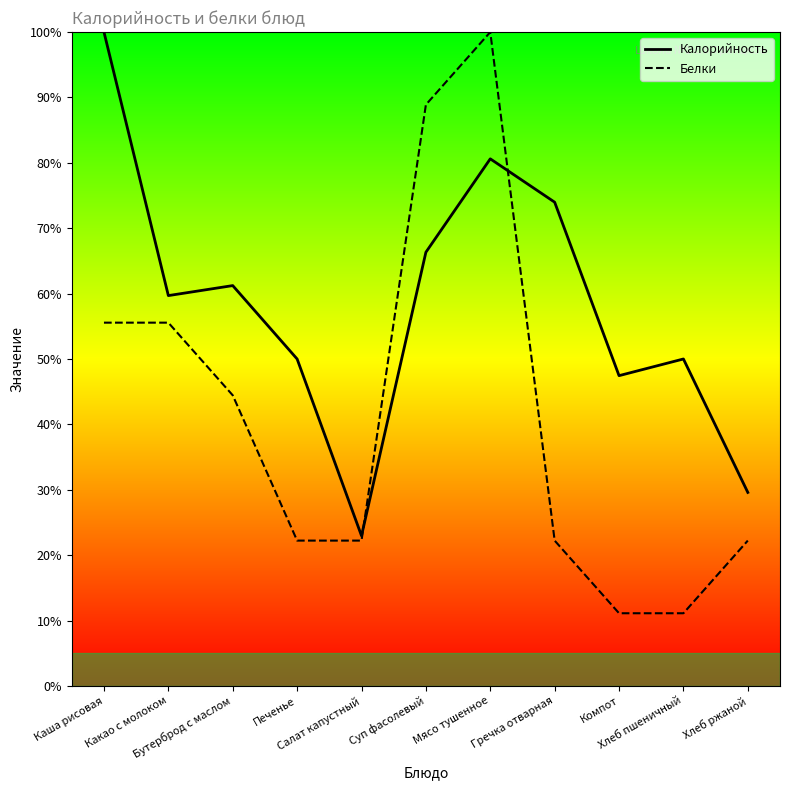

What is the label of the 11th point from the left?

Хлеб ржаной